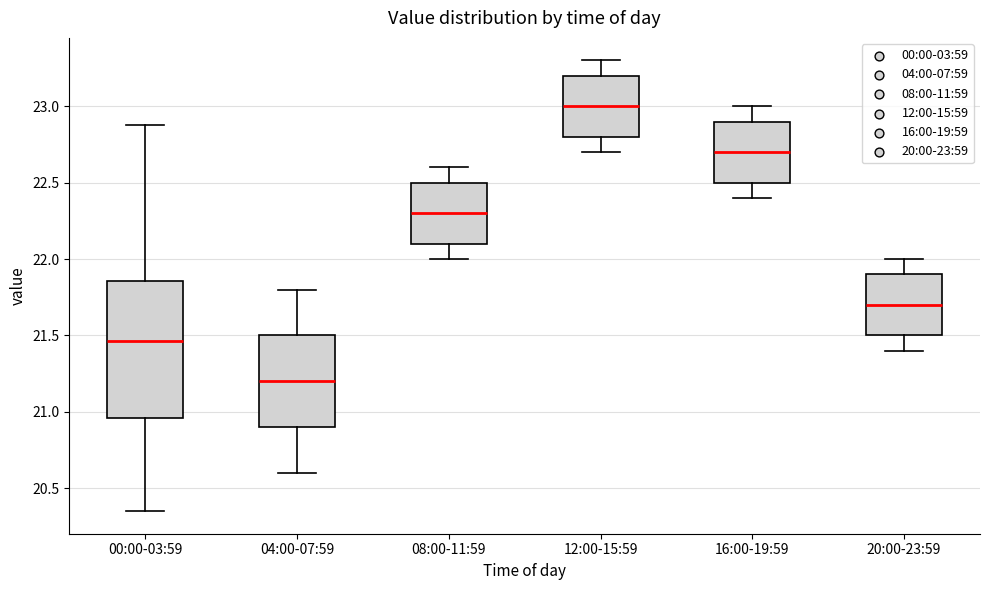

Which box's median line is the lowest?

04:00-07:59